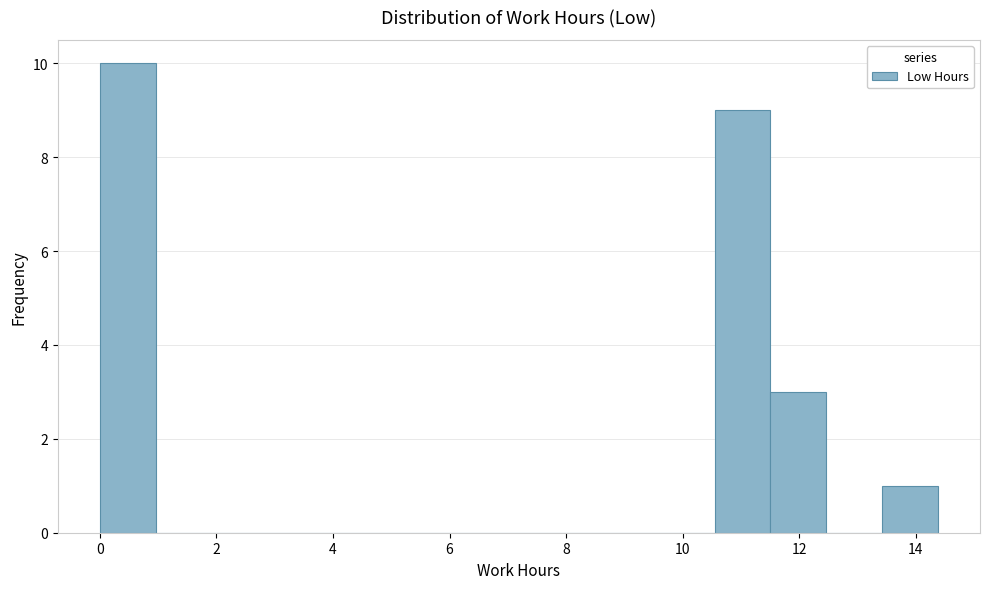

Reading left to right, list every bar in this chart as the range it spans on the x-axis followed by its height. Neither the bar edges nor the heights are printed on the chart, so give them approximately, as read against the axes.

0.0 to 1.0: 10
1.0 to 2.0: 0
2.0 to 2.8: 0
2.8 to 3.8: 0
3.8 to 4.8: 0
4.8 to 5.8: 0
5.8 to 6.8: 0
6.8 to 7.6: 0
7.6 to 8.6: 0
8.6 to 9.6: 0
9.6 to 10.6: 0
10.6 to 11.6: 9
11.6 to 12.4: 3
12.4 to 13.4: 0
13.4 to 14.4: 1